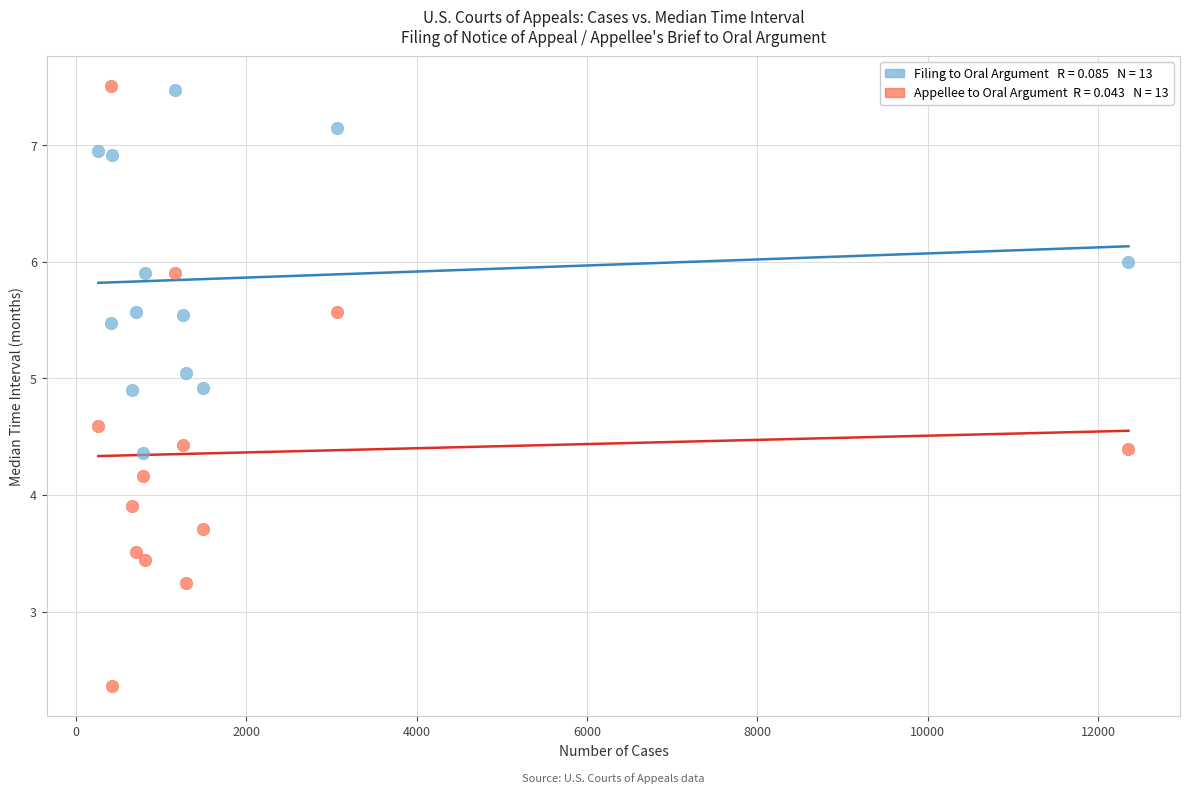

Across all series, what Y value is closest to 4?

3.9